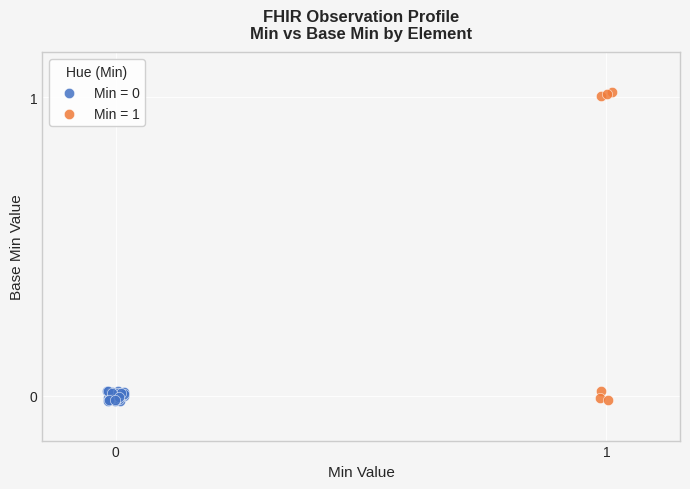

Which series has the widest spread of Y values?

Min = 1